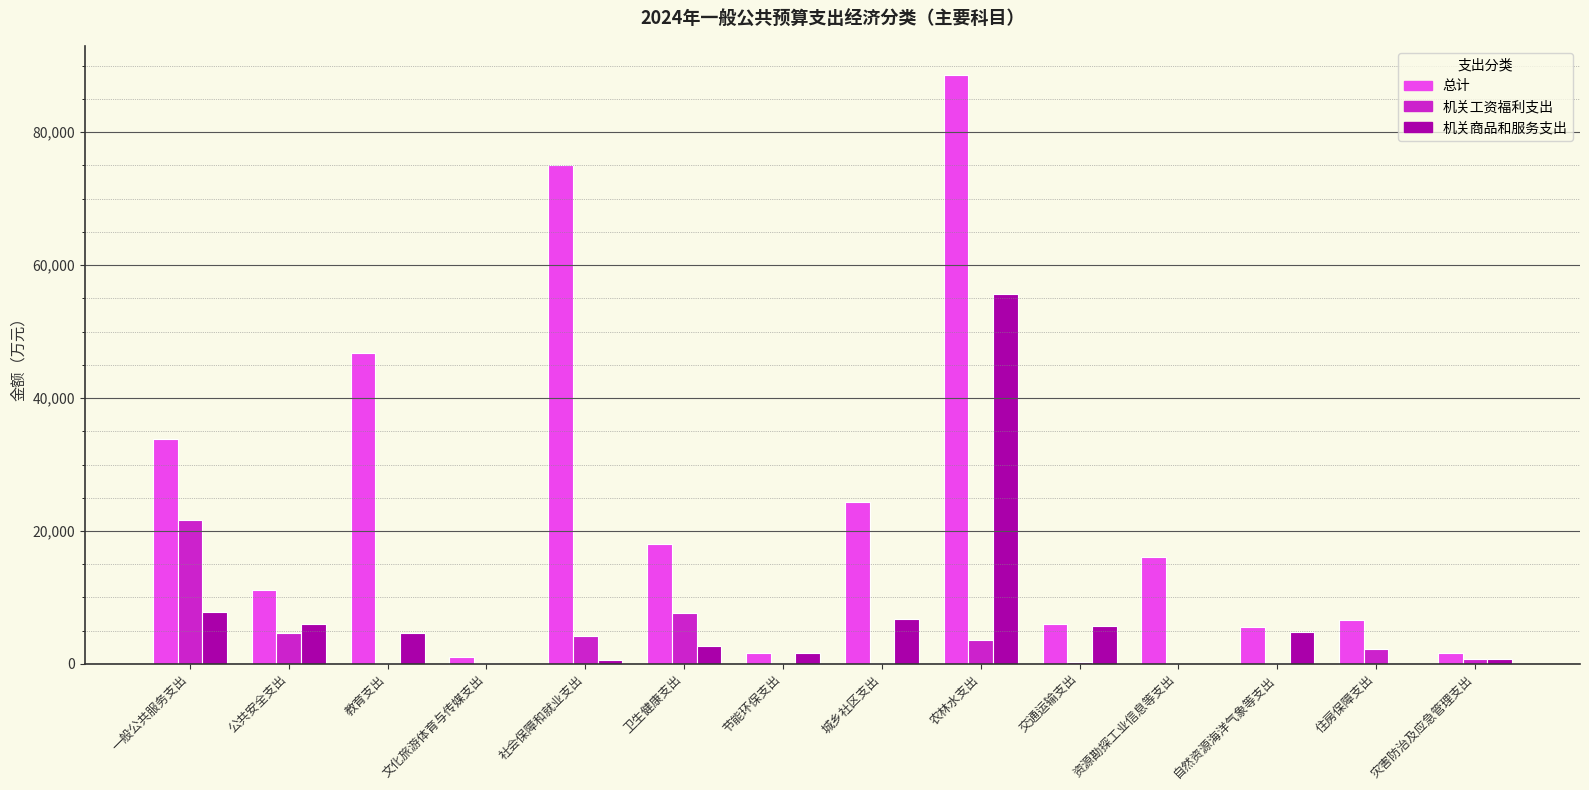

At which category is the sum across all series the highest?

农林水支出